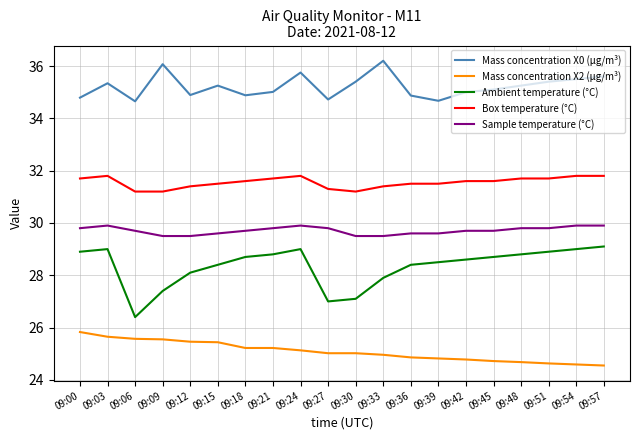

What is the total value across all series at 09:15?

150.2